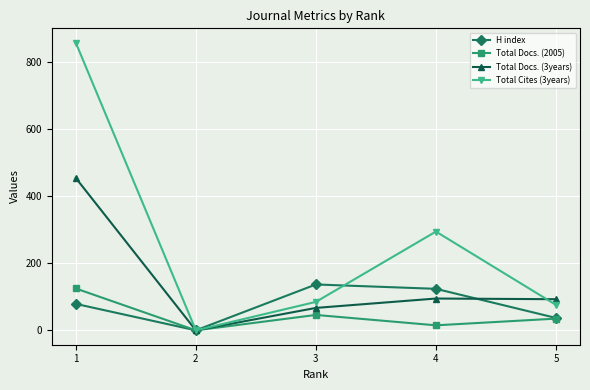

What is the sum of all Total Docs. (3years) values?

710